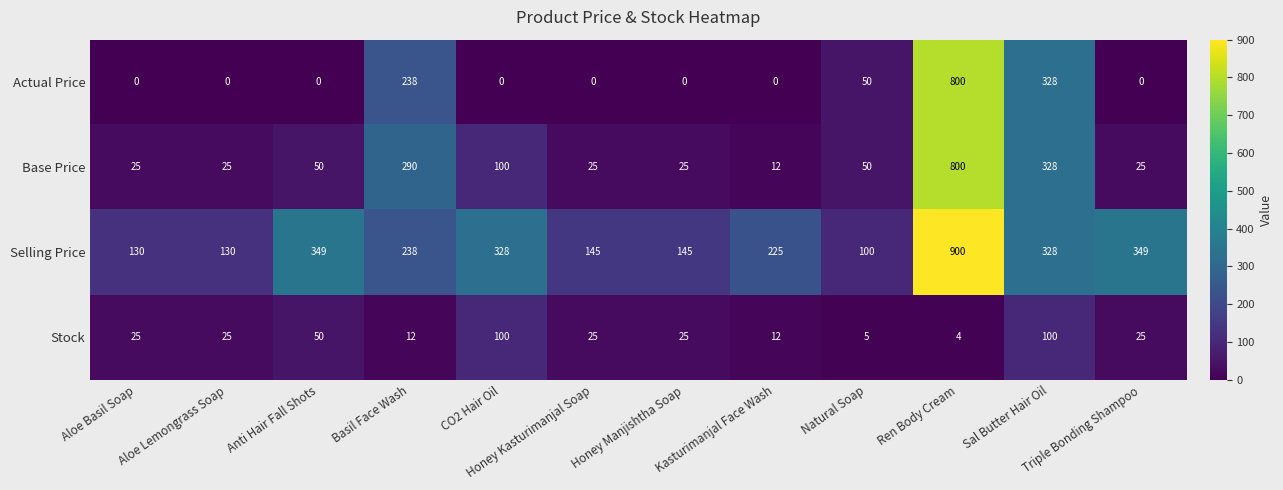

What is the sum of the Base Price values at Anti Hair Fall Shots and Basil Face Wash?

340